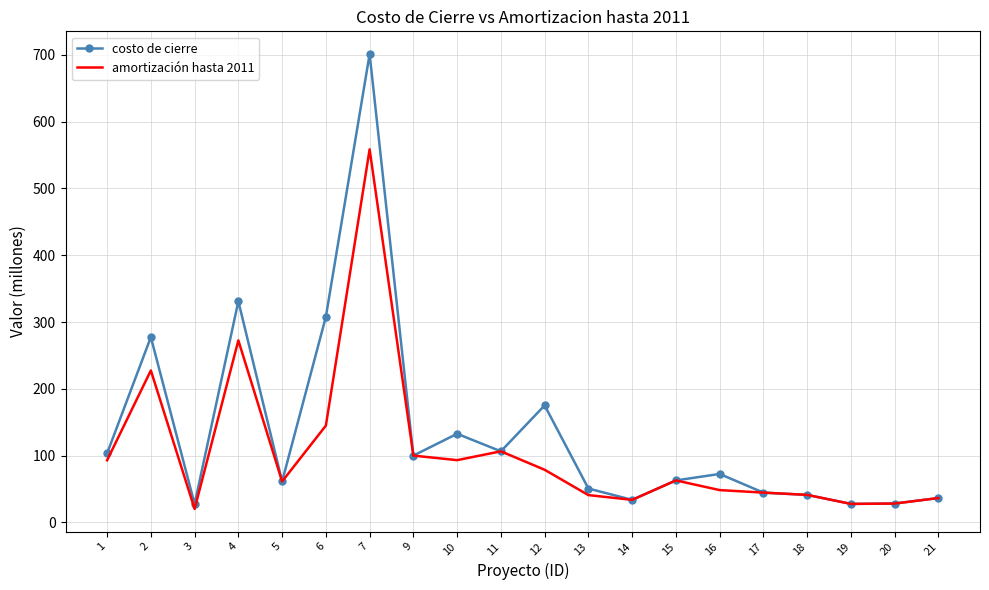

What is the sum of the costo de cierre values at 3 and 16?

100.0